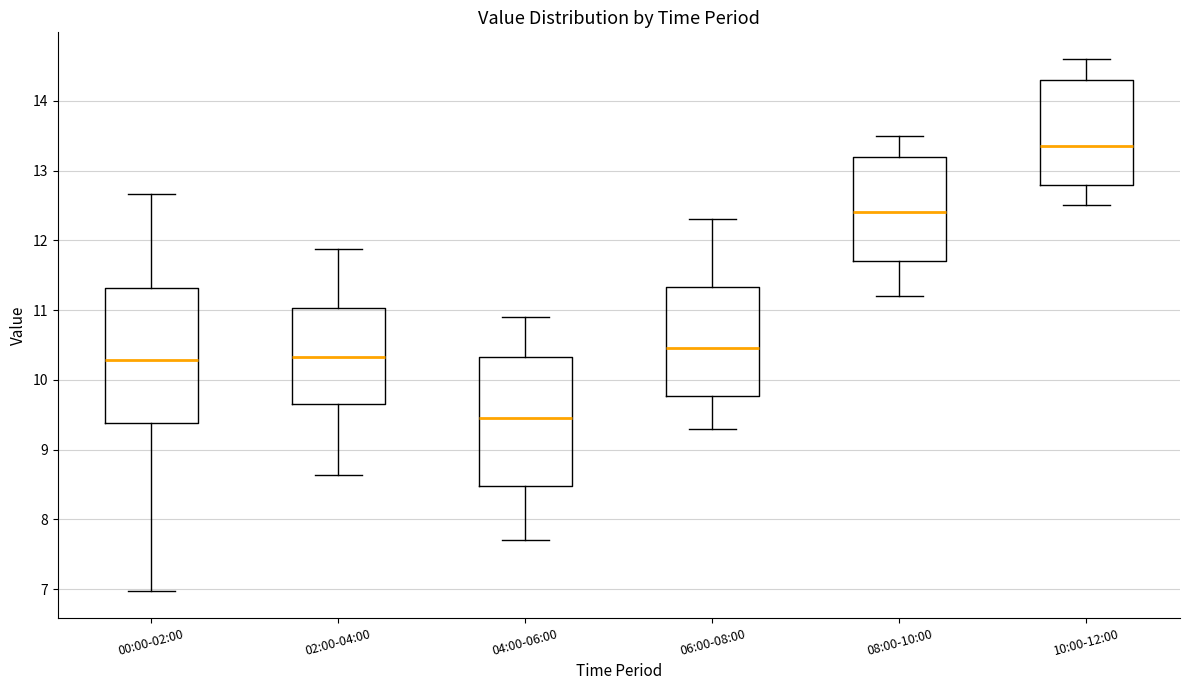

Reading left to right, transcribe this box plot: for each box, give where its median line is, the range the box spans, and where its two whiskers end, as read against the y-axis. The values are not printed on the chart, so give them approximately, as read against the axis.

00:00-02:00: median 10.3, box 9.4 to 11.3, whiskers 7.0 to 12.7
02:00-04:00: median 10.3, box 9.7 to 11.0, whiskers 8.6 to 11.9
04:00-06:00: median 9.5, box 8.5 to 10.3, whiskers 7.7 to 10.9
06:00-08:00: median 10.5, box 9.8 to 11.3, whiskers 9.3 to 12.3
08:00-10:00: median 12.4, box 11.7 to 13.2, whiskers 11.2 to 13.5
10:00-12:00: median 13.4, box 12.8 to 14.3, whiskers 12.5 to 14.6